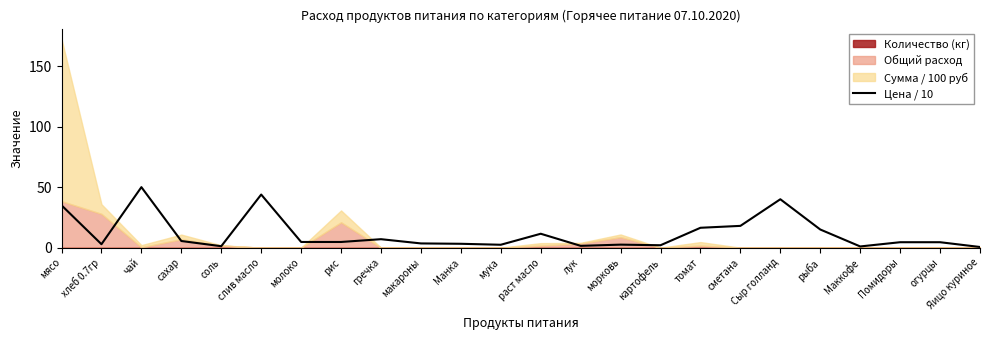

Reading left to right, list all the values displayed in this chart.

мясо=35.0	хлеб 0.7гр=2.9	чай=50.0	сахар=5.5	соль=1.2	слив масло=43.9	молоко=4.7	рис=4.7	гречка=7.0	макароны=3.5	Манка=3.2	мука=2.4	раст масло=11.5	лук=1.5	морковь=2.5	картофель=2.0	томат=16.4	сметана=18.0	Сыр голланд=40.0	рыба=15.0	Маккофе=1.0	Помидоры=4.5	огурцы=4.5	Яицо куриное=0.6